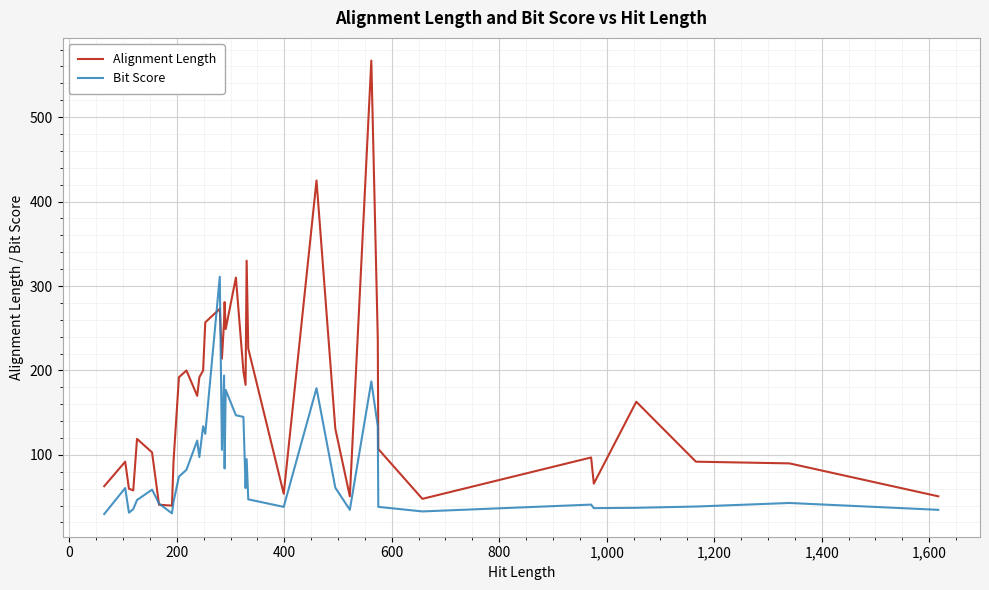

Rank the series by their average value, from highest to lowest.

Alignment Length, Bit Score